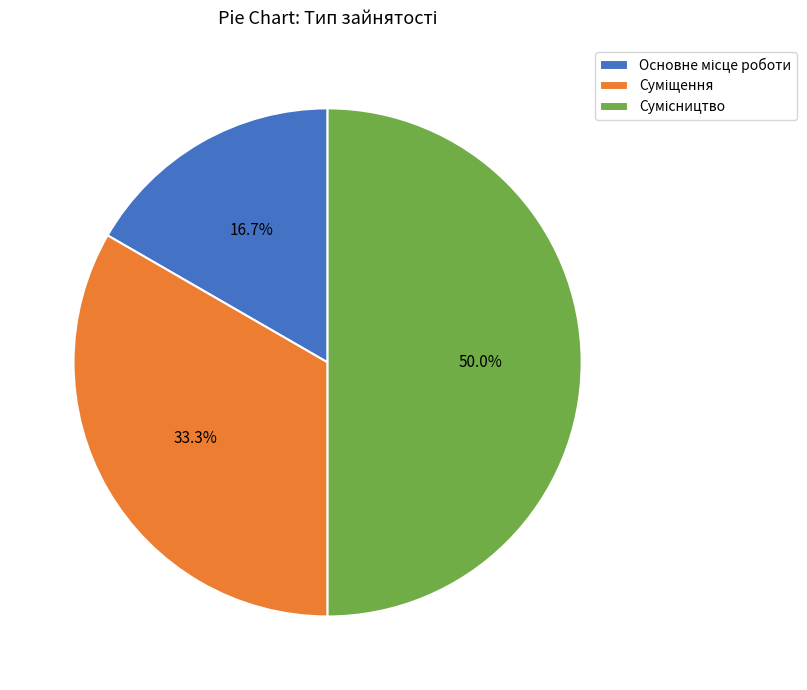

What portion of the pie excludes Сумісництво?

50.0%